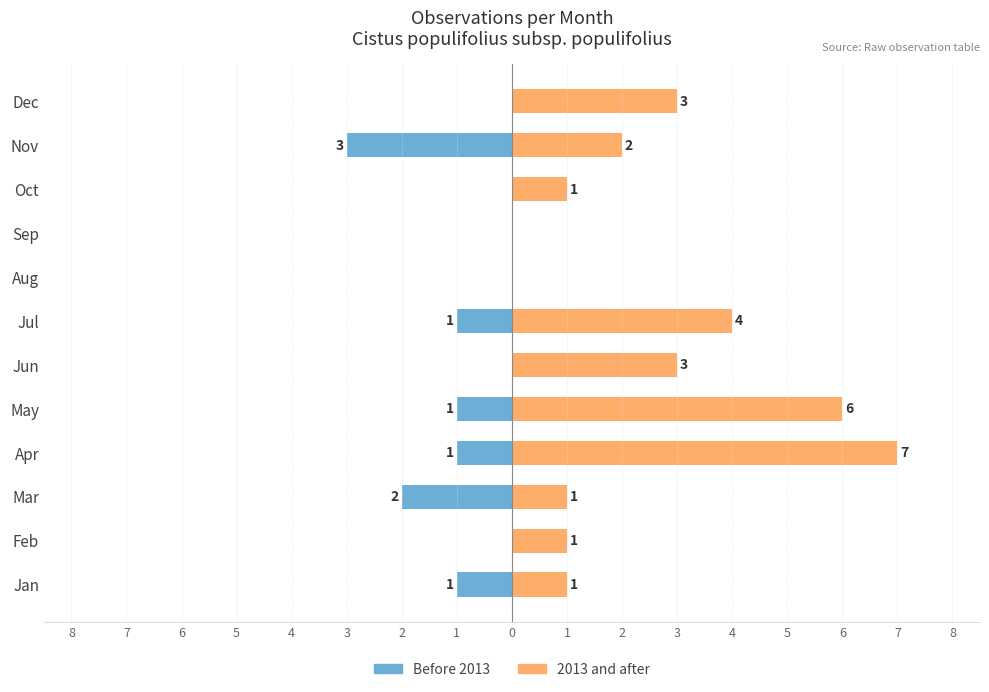

The value of 2013 and after at Aug is -4. True or false?

False